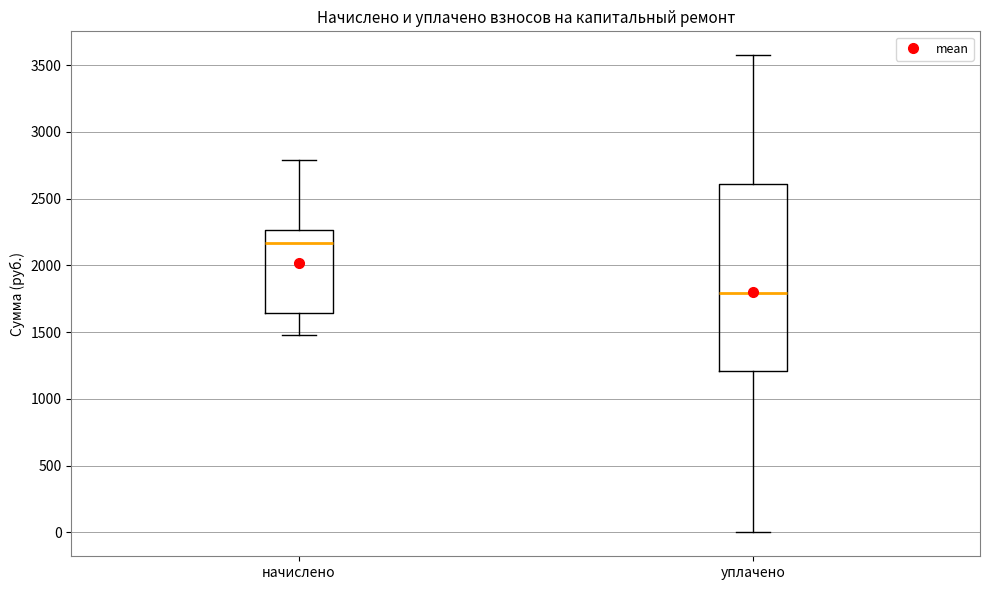

Reading left to right, read every box against the y-axis: the position of its median line, the range the box covers, and the ends of its whiskers. The values are not printed on the chart, so give them approximately, as read against the axis.

начислено: median 2150, box 1650 to 2250, whiskers 1500 to 2800
уплачено: median 1800, box 1200 to 2600, whiskers 0 to 3550